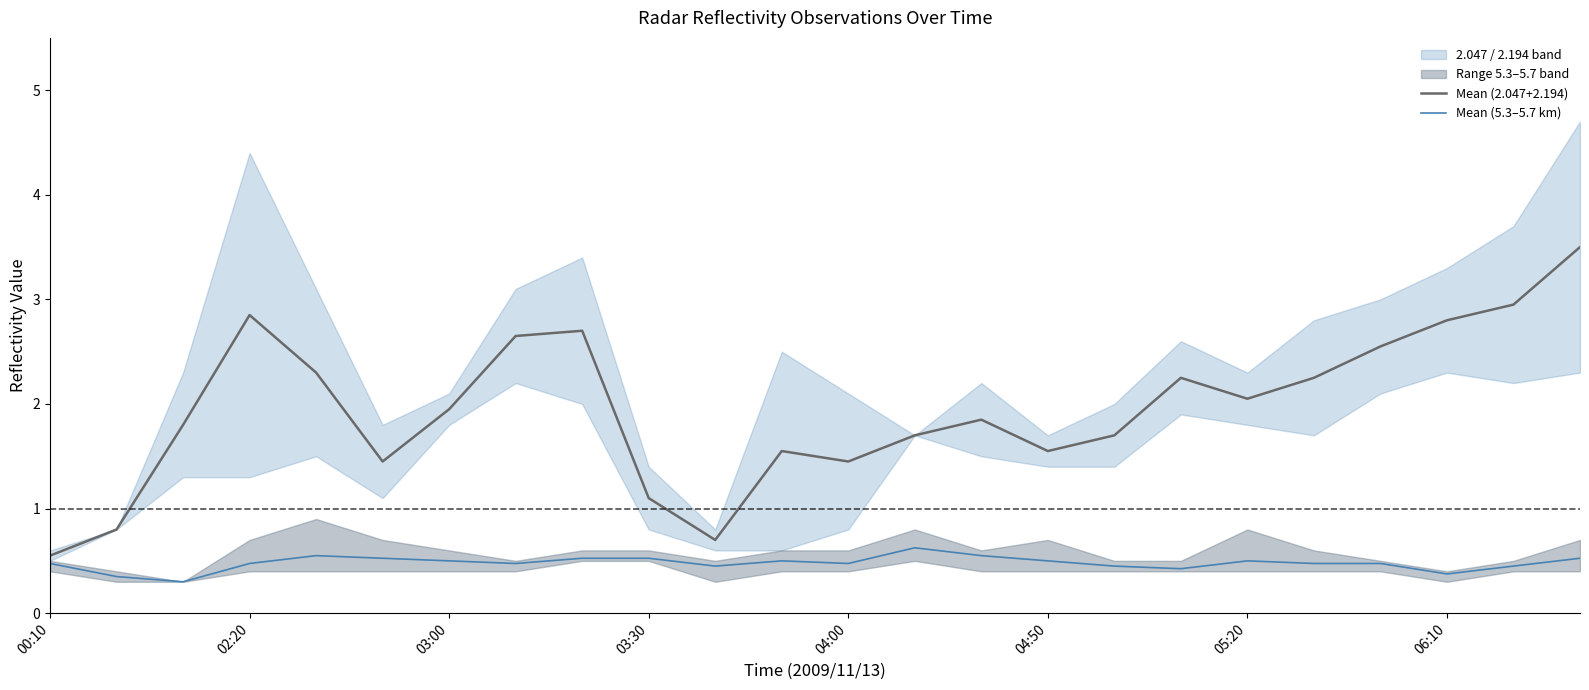

In Mean (5.3–5.7 km), how many points are higher than both neighbors (excluding endpoints)?

4